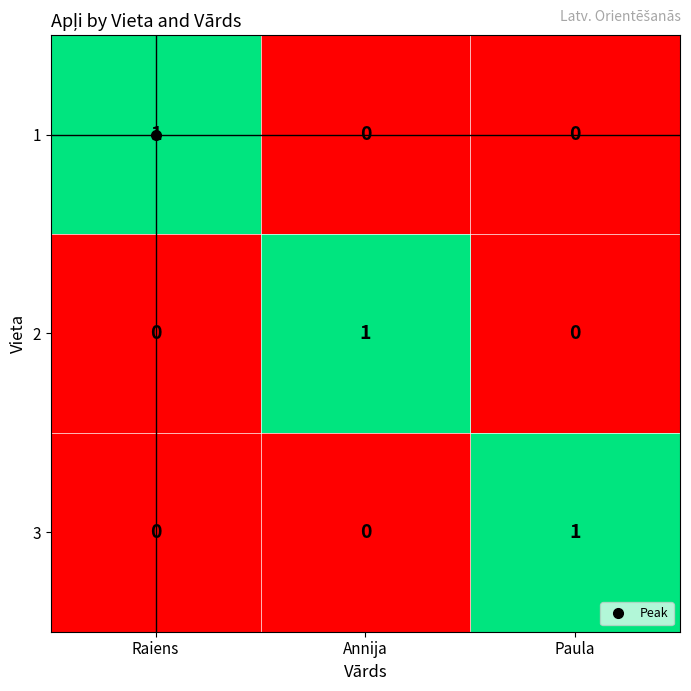

At which label does 2 reach its peak?

Annija